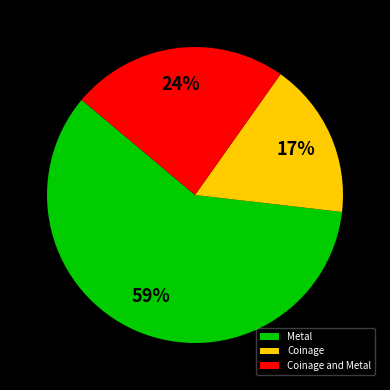

To the nearest percent, what is the average slice percentage?

33%